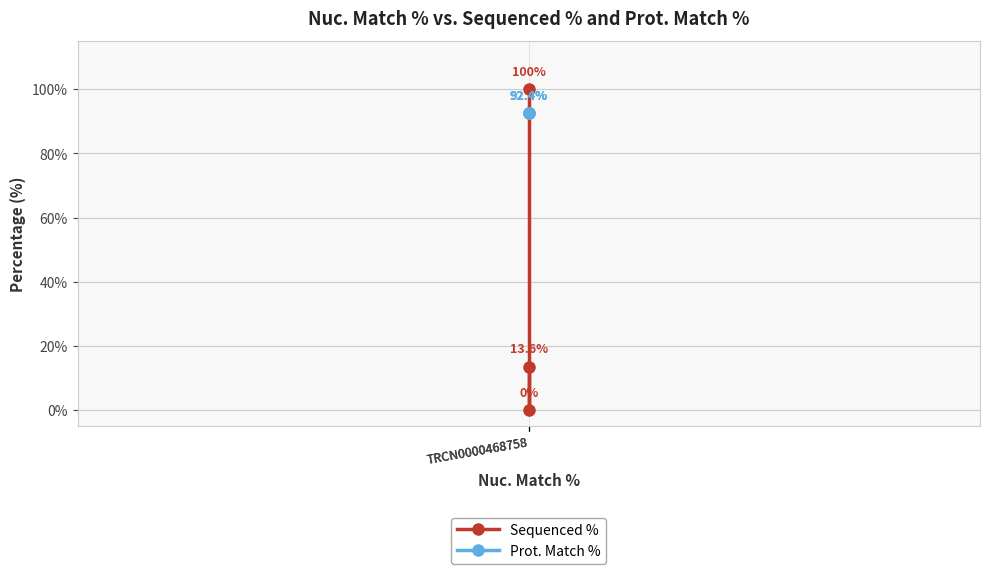

Is it true that Sequenced % equals 13.6 at TRCN0000468758?

True